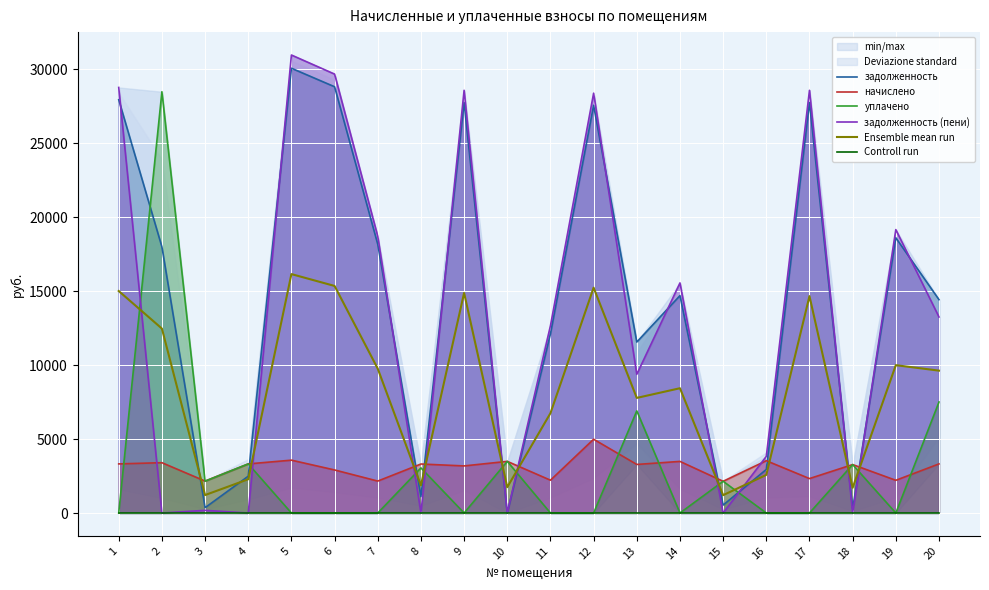

At 8, list the series in order from largest to smallest.

начислено, уплачено, Ensemble mean run, задолженность, задолженность (пени), Controll run